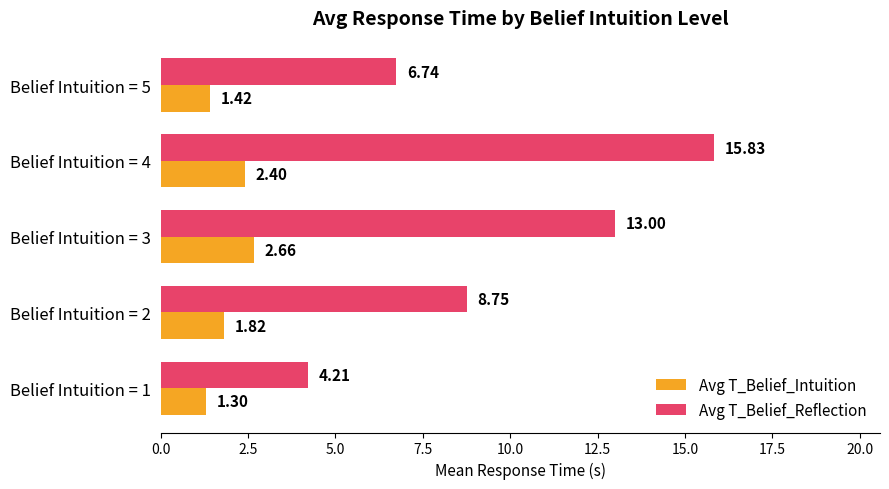

What is the difference between the Avg T_Belief_Reflection values at Belief Intuition = 4 and Belief Intuition = 5?

9.1